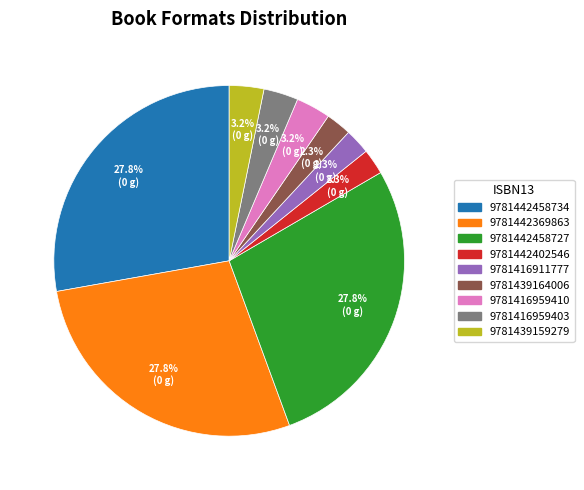

What portion of the pie excludes 9781439159279?

96.8%